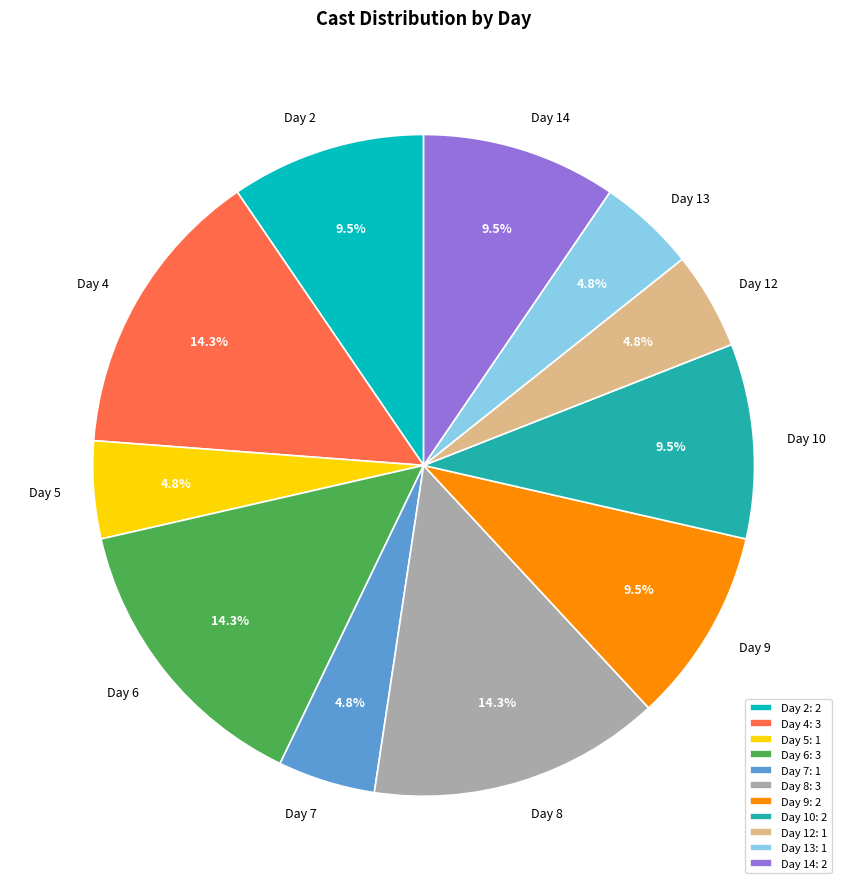

How many segments does this pie chart have?

11